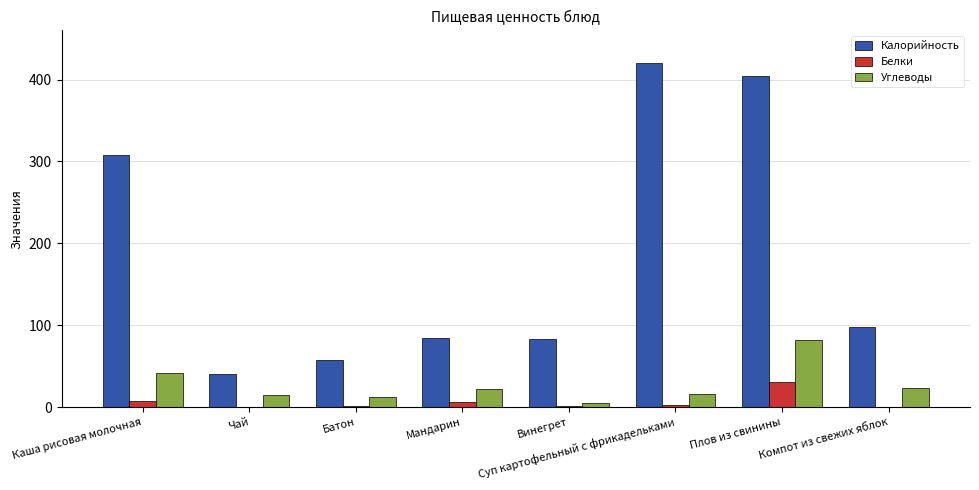

Is it true that Углеводы equals 41.9 at Каша рисовая молочная?

True